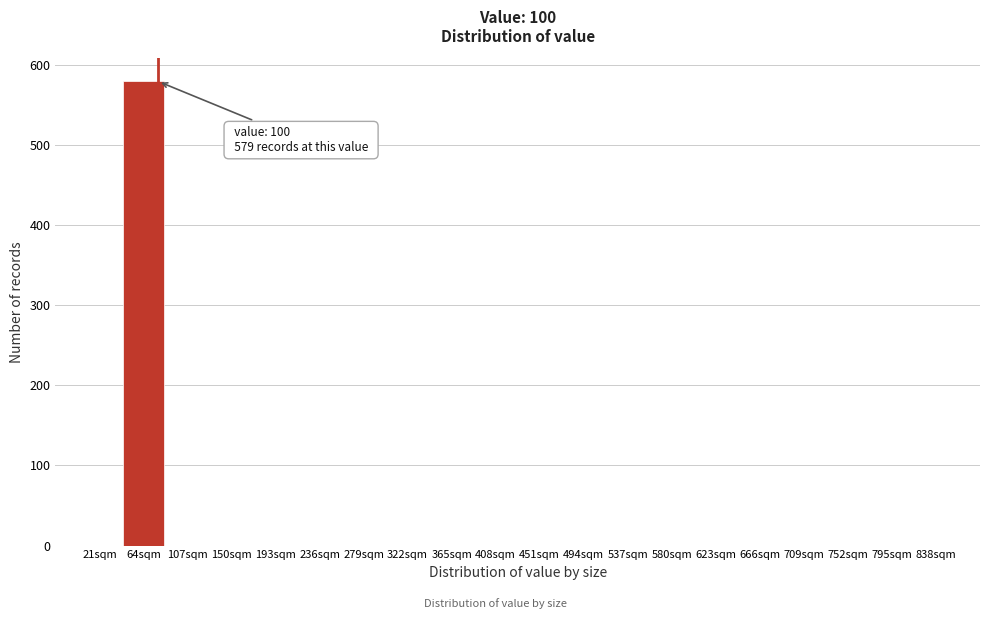

Reading right to left, extract all data points from this chart.

838sqm=0	795sqm=0	752sqm=0	709sqm=0	666sqm=0	623sqm=0	580sqm=0	537sqm=0	494sqm=0	451sqm=0	408sqm=0	365sqm=0	322sqm=0	279sqm=0	236sqm=0	193sqm=0	150sqm=0	107sqm=0	64sqm=579	21sqm=0